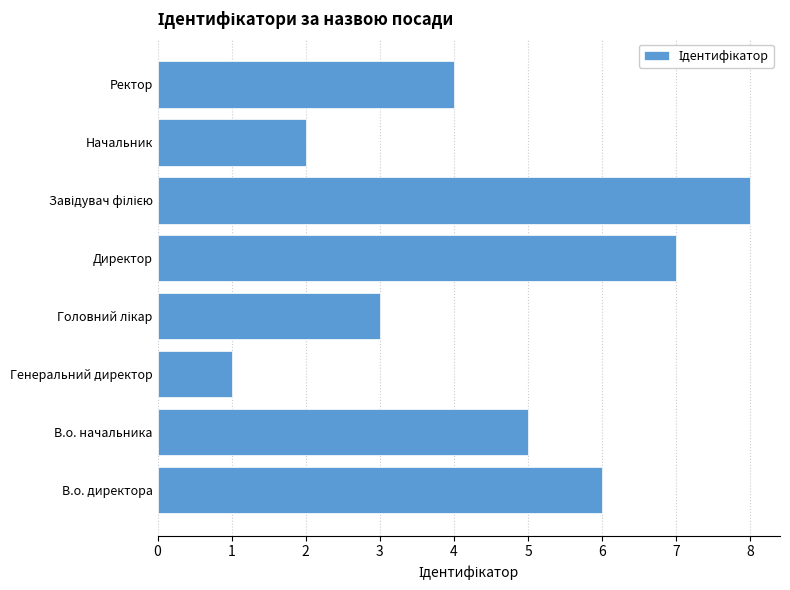

Count the number of categories in the chart.

8